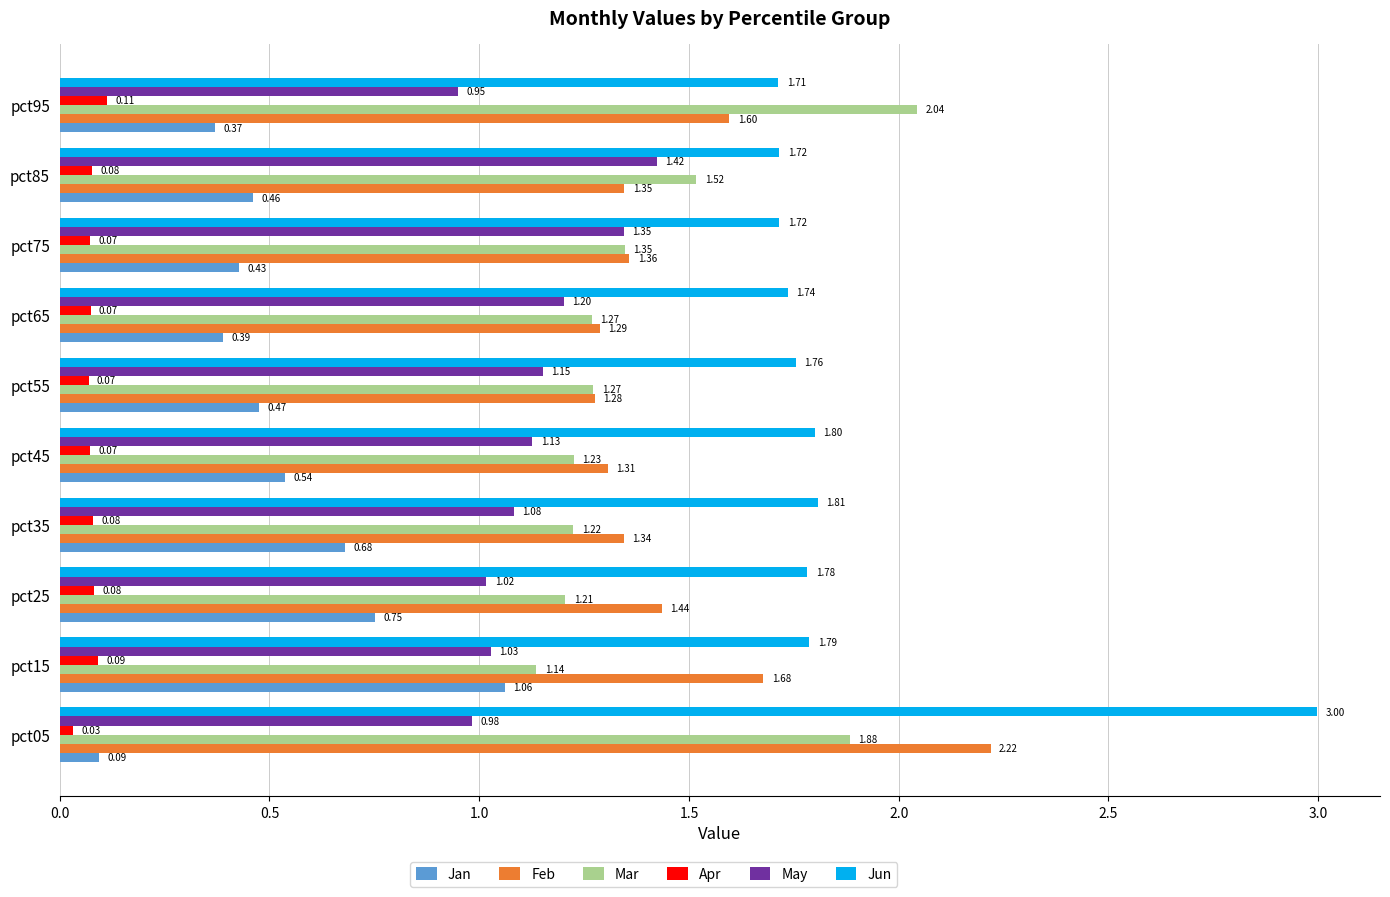

Which series has the widest spread of values?

Jun